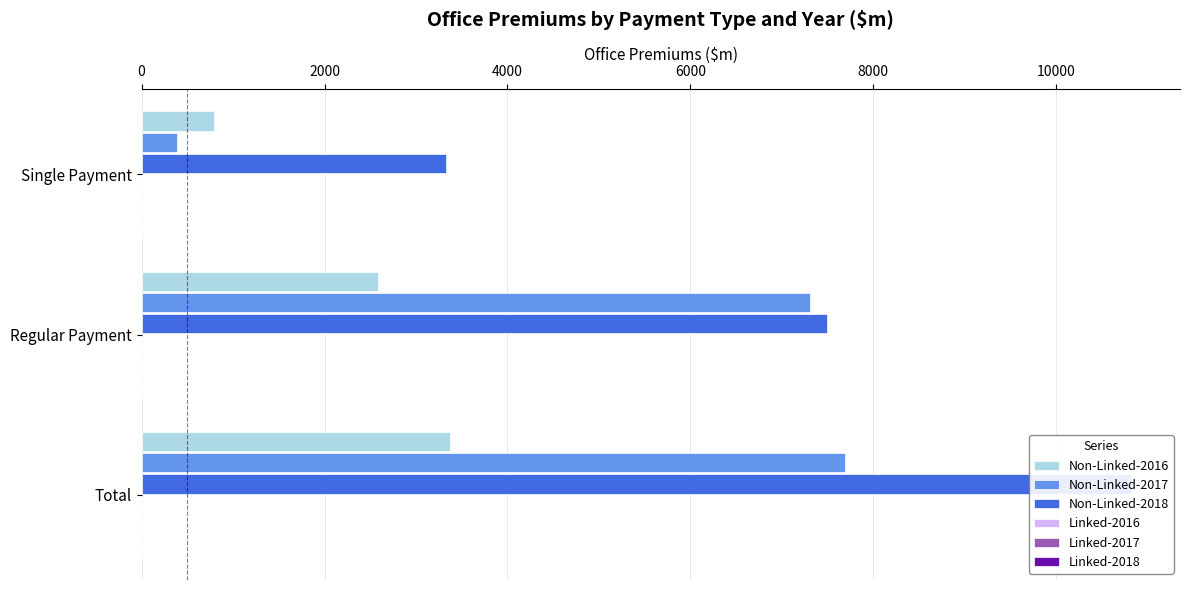

What is the average value of the Non-Linked-2018 series?

7209.3